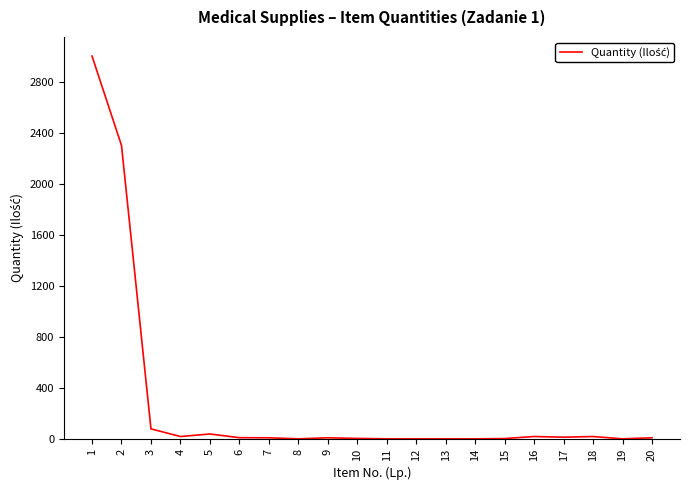

The value at 1 is 3000. True or false?

True